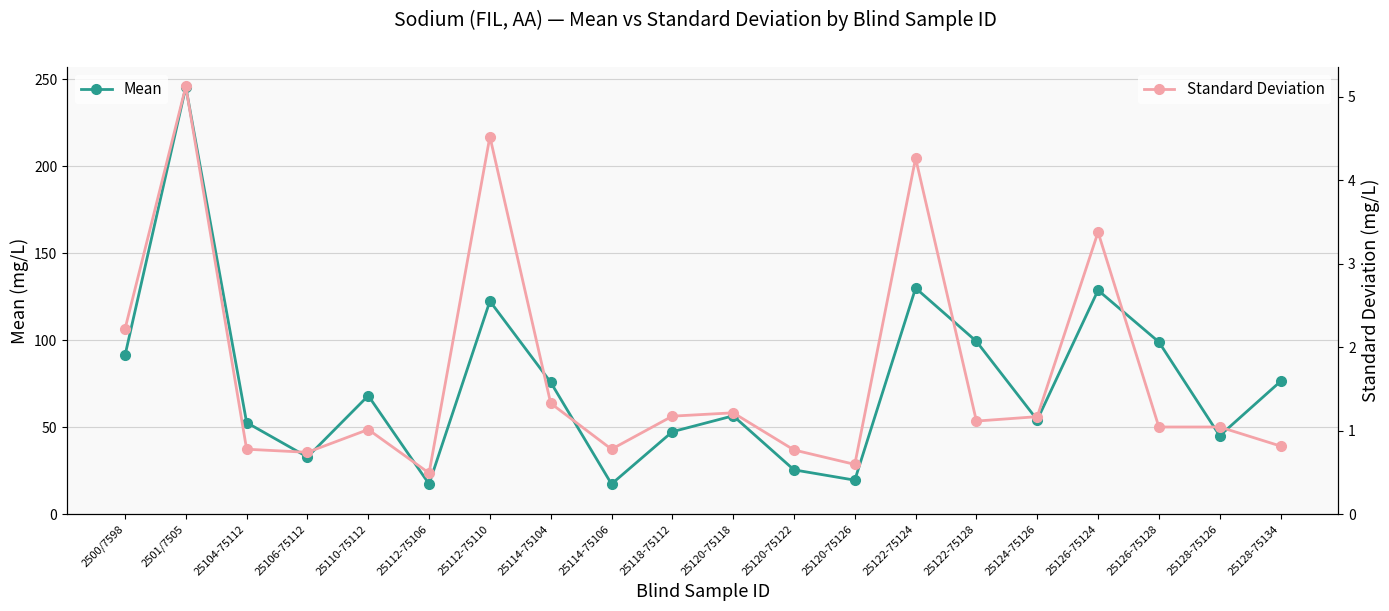

True or false: Mean and Standard Deviation intersect in this chart.

False